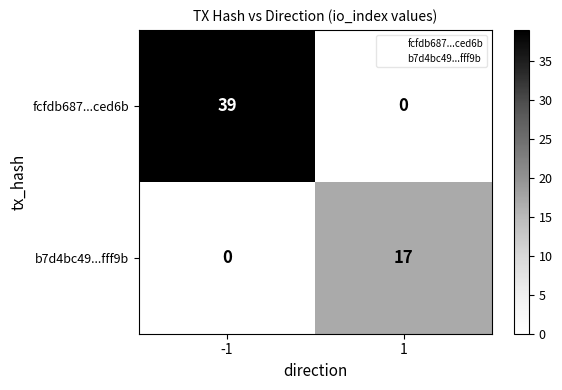

At -1, list the series in order from largest to smallest.

fcfdb687...ced6b, b7d4bc49...fff9b